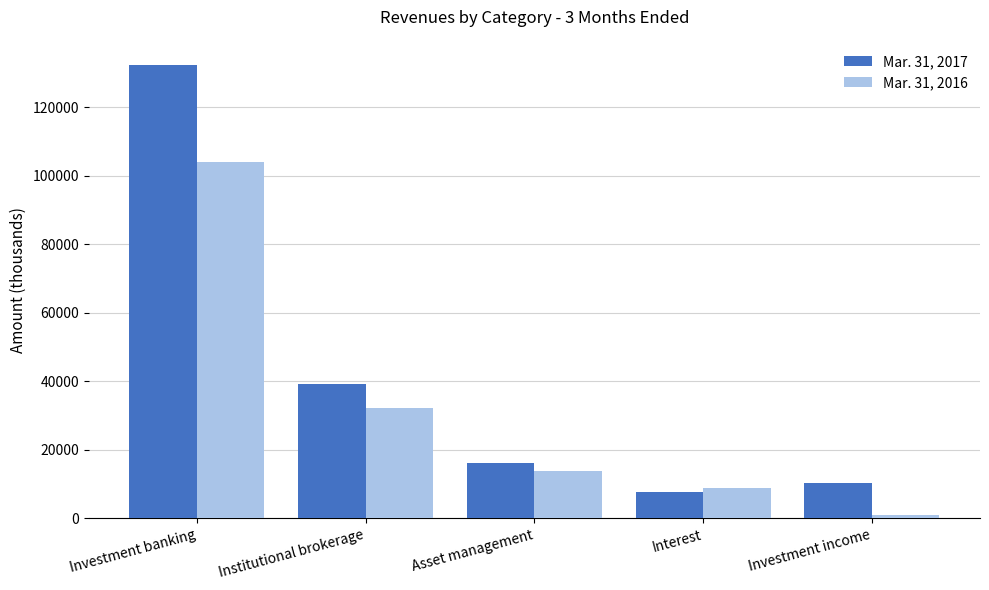

Which label corresponds to the largest value in the chart?

Investment banking